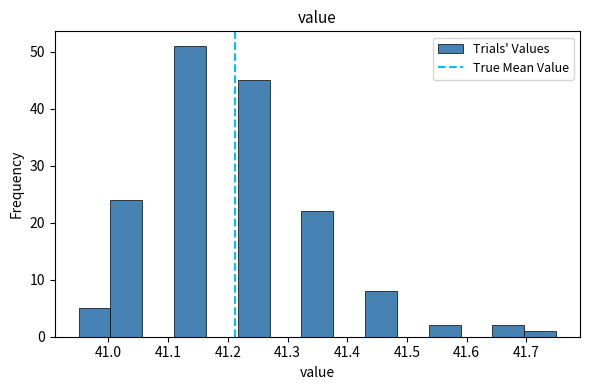

Over which range of the x-axis is the bar tallest?

41.11 to 41.16